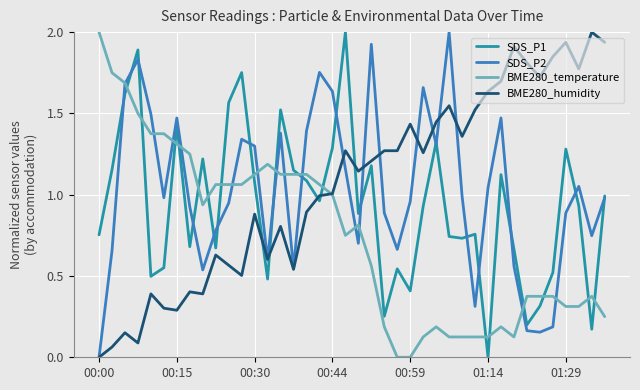

What is the highest value of the SDS_P1 series?

2.0